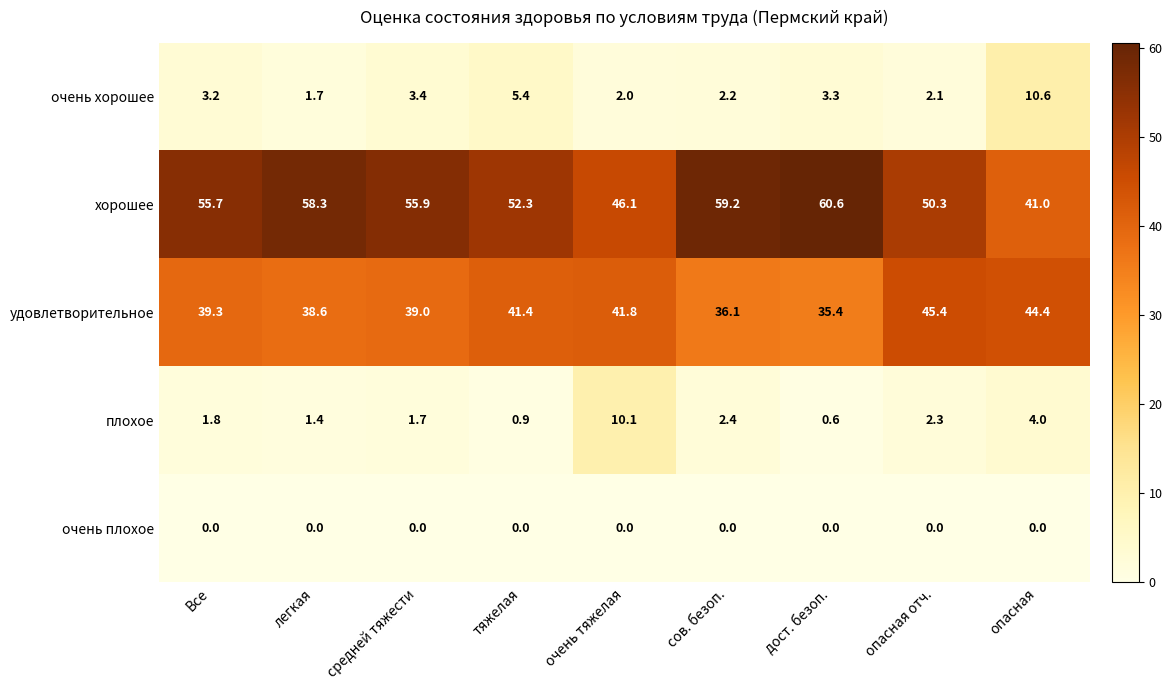

What is the greatest value displayed?

60.6